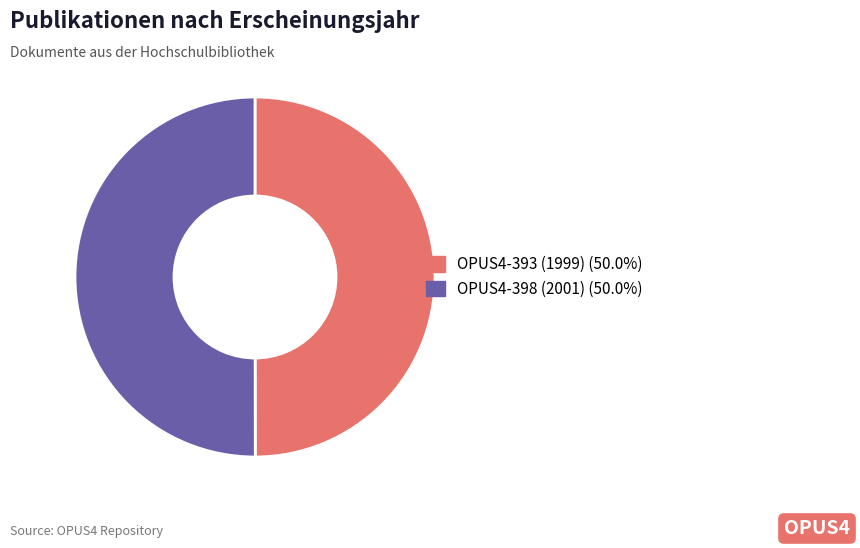

Approximately how many times larger is the value at OPUS4-393 (1999) compared to OPUS4-398 (2001)?

1.0